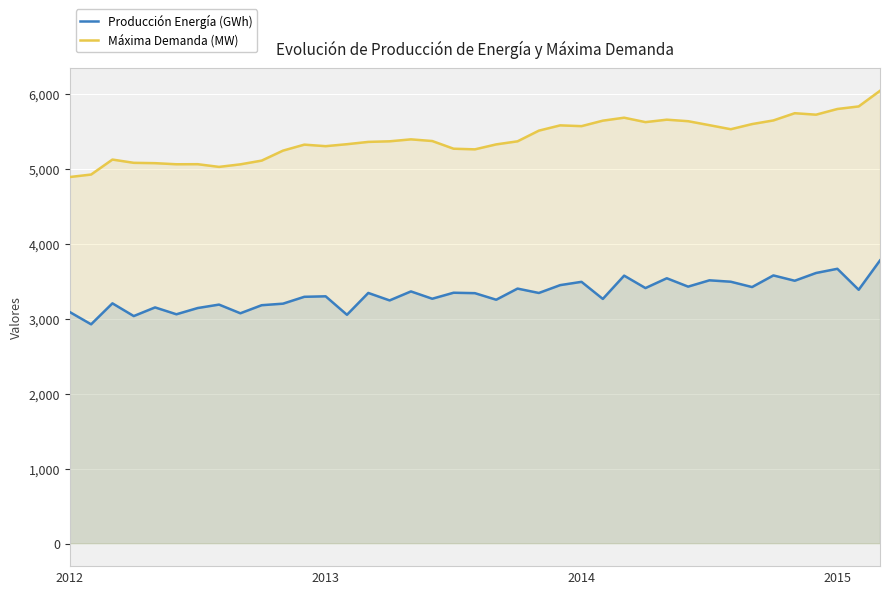

What is the minimum value for Máxima Demanda (MW)?

4886.4